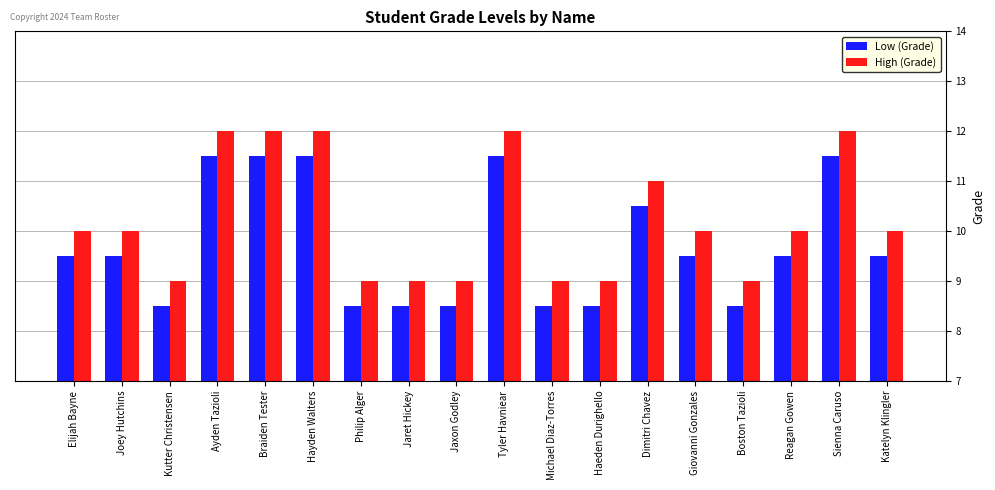

Rank the series at Philip Alger from highest to lowest value.

High (Grade), Low (Grade)